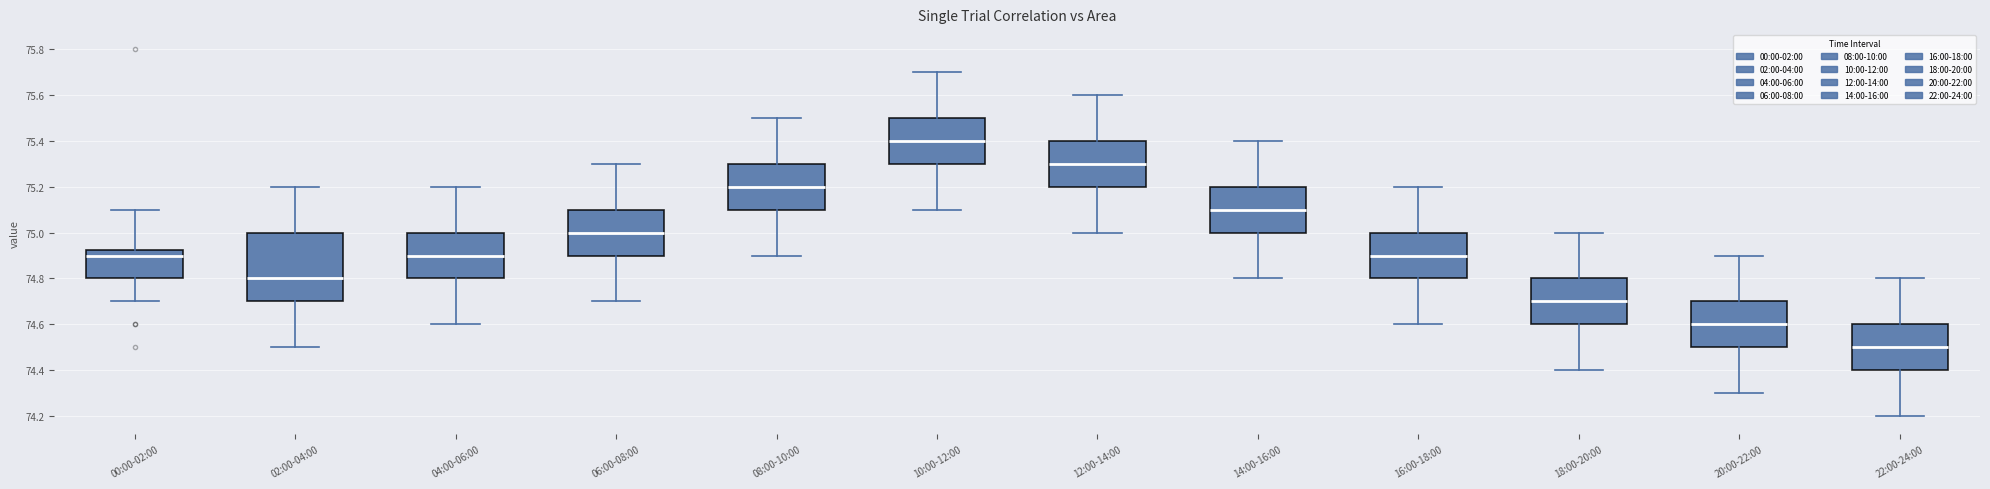

Which box's median line is the lowest?

22:00-24:00